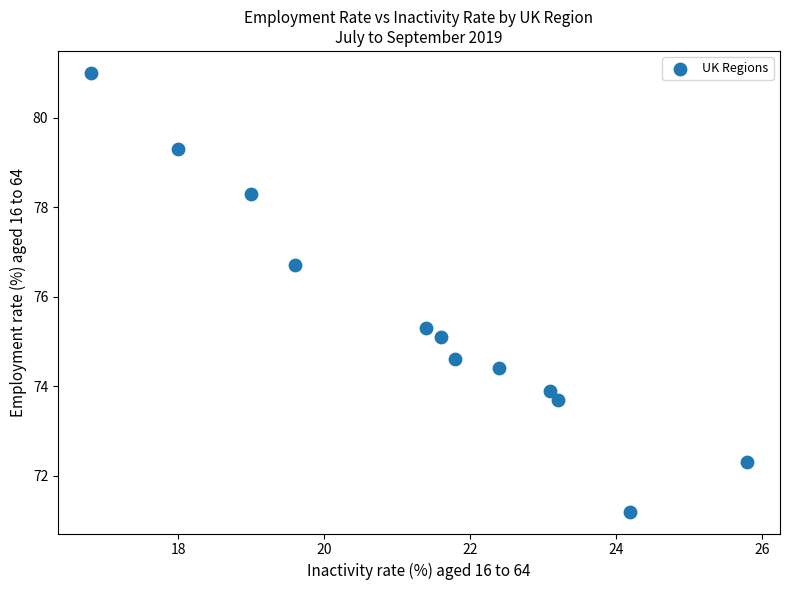

What is the range of Y values (max minus min)?

9.8